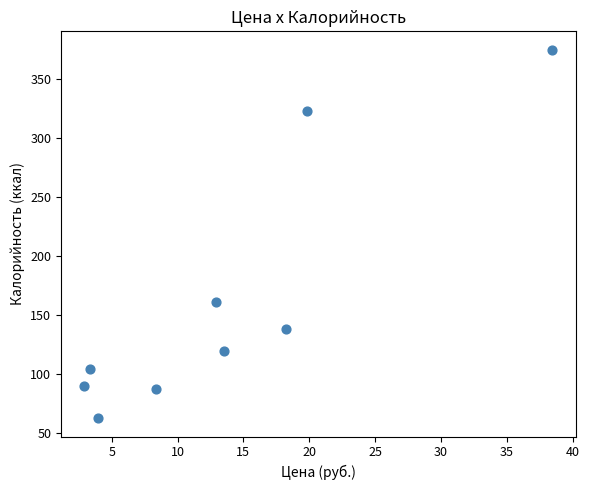

What Y value in the scatter plot is closest to 218?

160.9